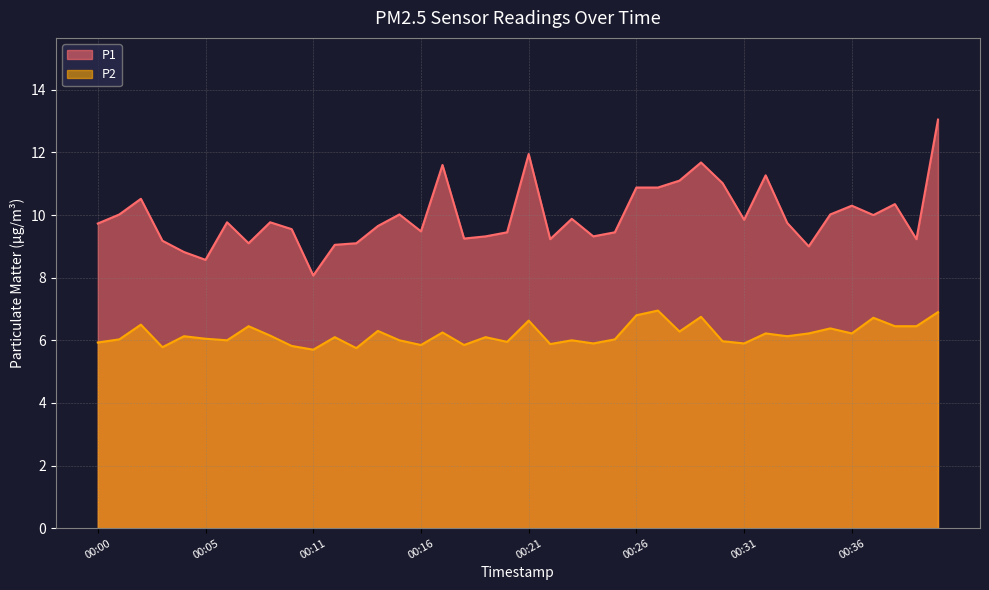

Which series changed the most between 00:11 and 00:28?

P1